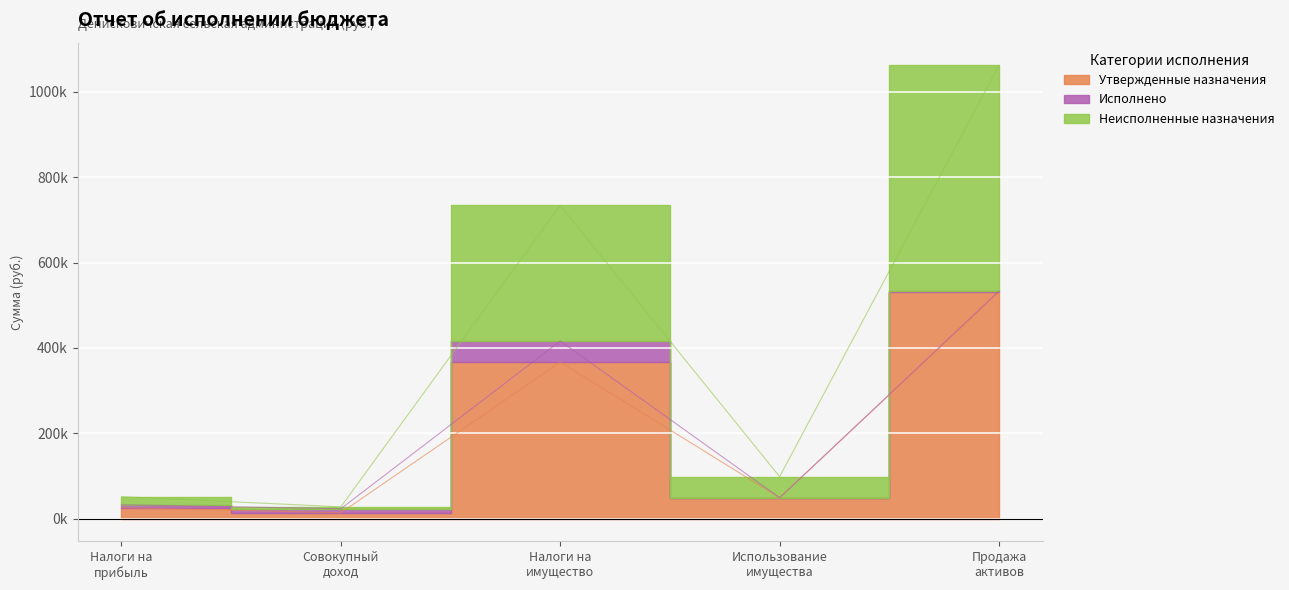

Between Налоги на прибыль and Использование имущества, which series saw the biggest shift?

Неисполненные назначения